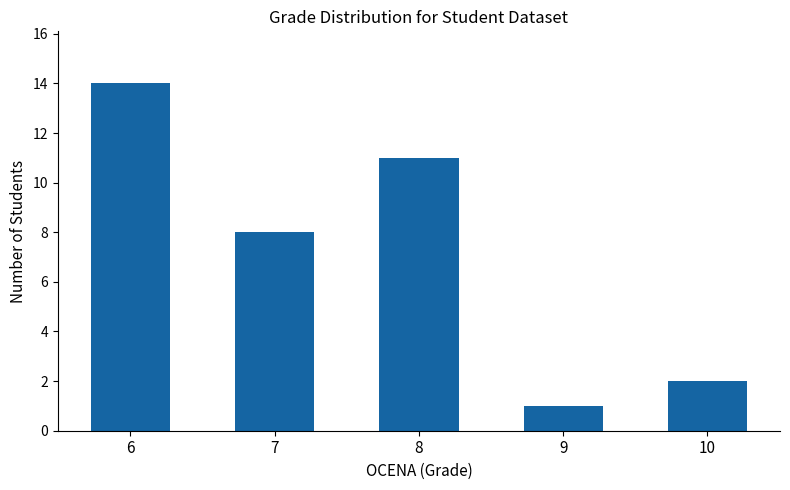

Reading left to right, transcribe all the data shown in this chart.

6=14	7=8	8=11	9=1	10=2